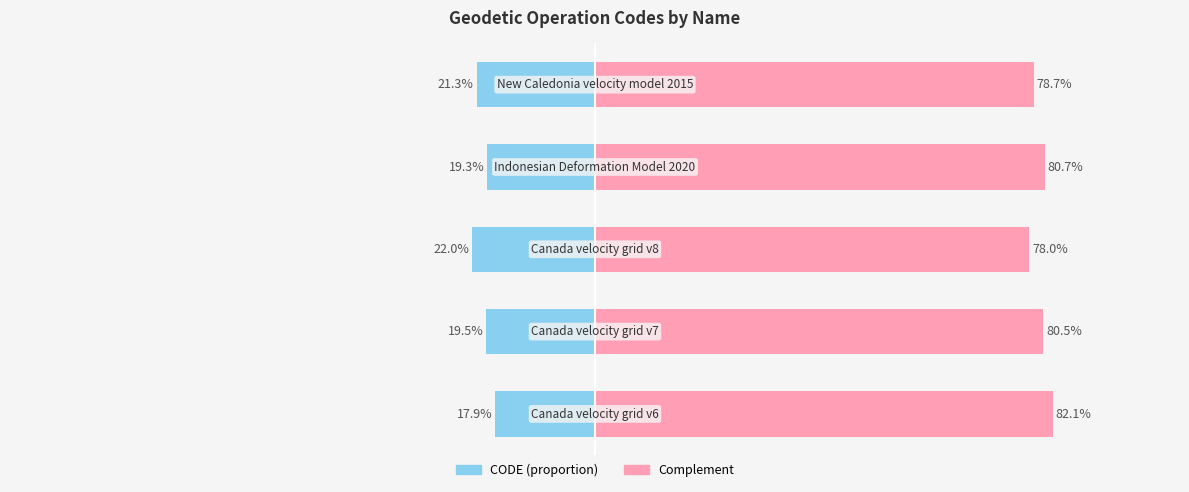

What is the value of the Left (CODE proportion) bar at the 2nd from the left?

-19.5